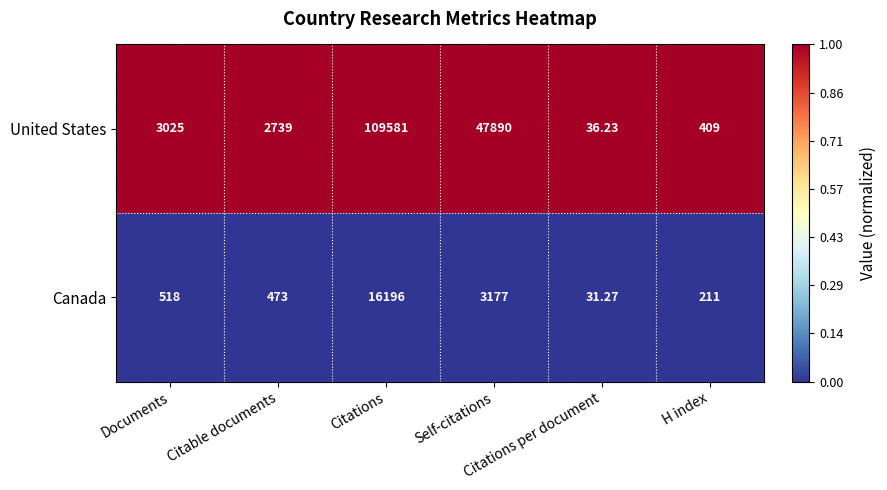

Which series has the largest total across all categories?

United States